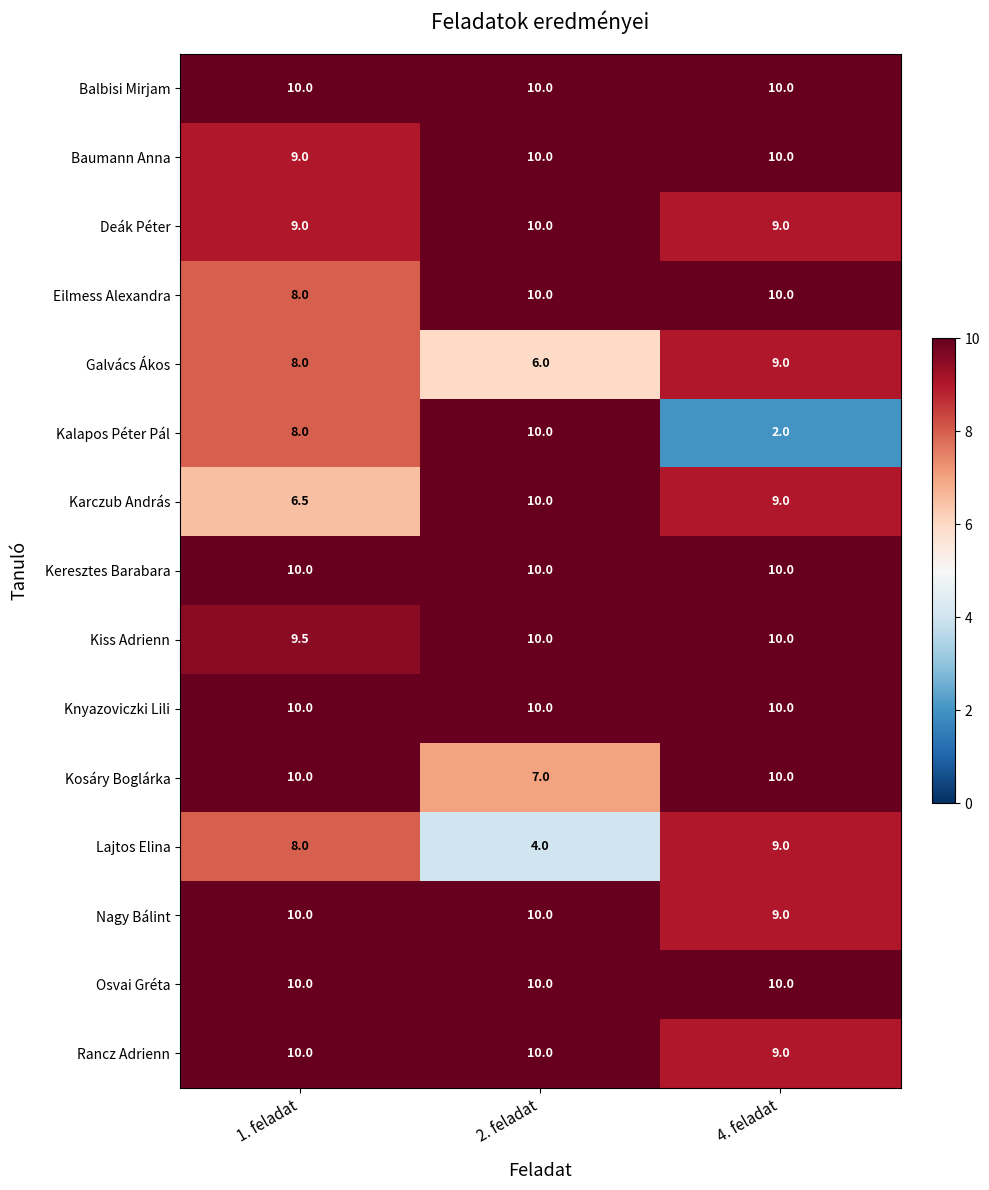

What is the minimum value shown in the chart?

2.0